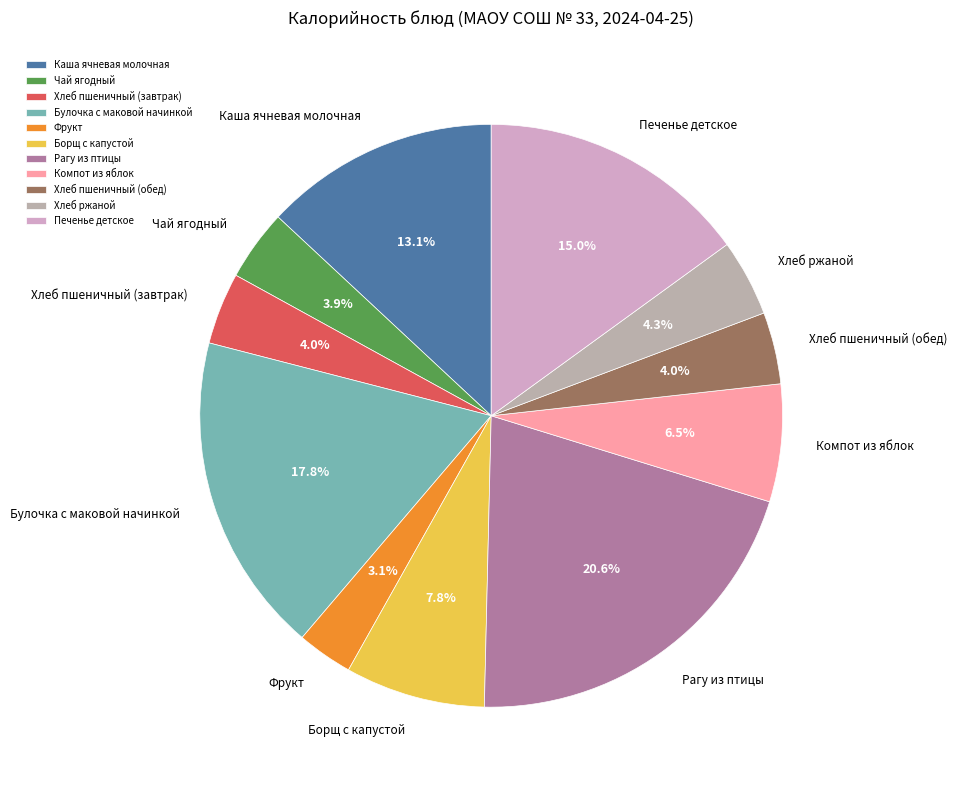

Is there any slice that represents more than half of the pie?

No